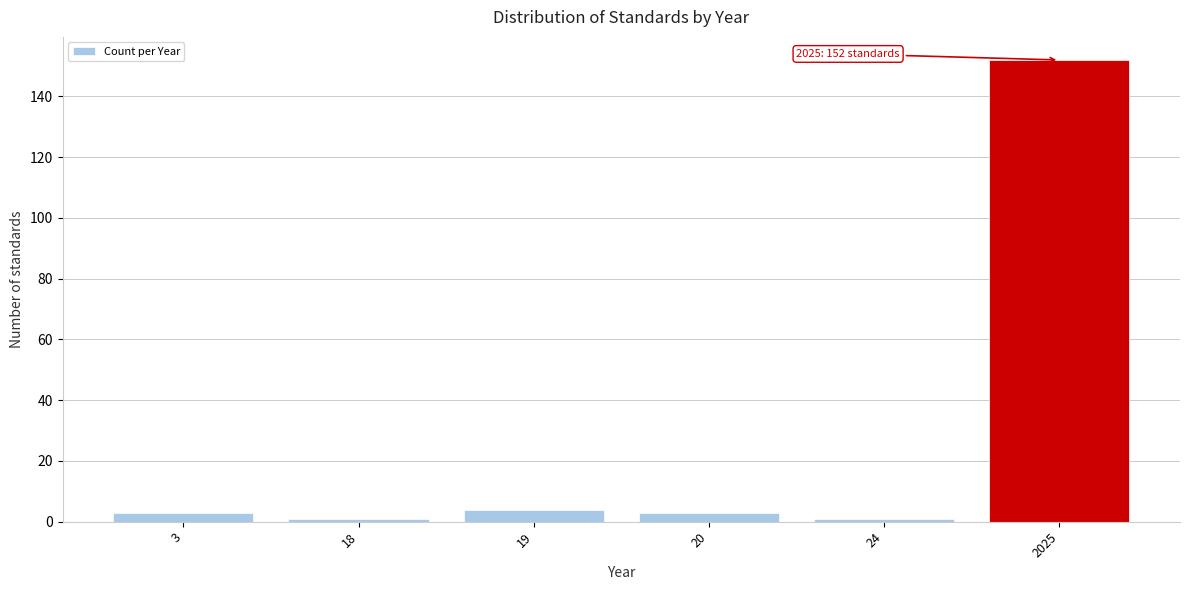

Reading left to right, list all the values displayed in this chart.

3=3	18=1	19=4	20=3	24=1	2025=152